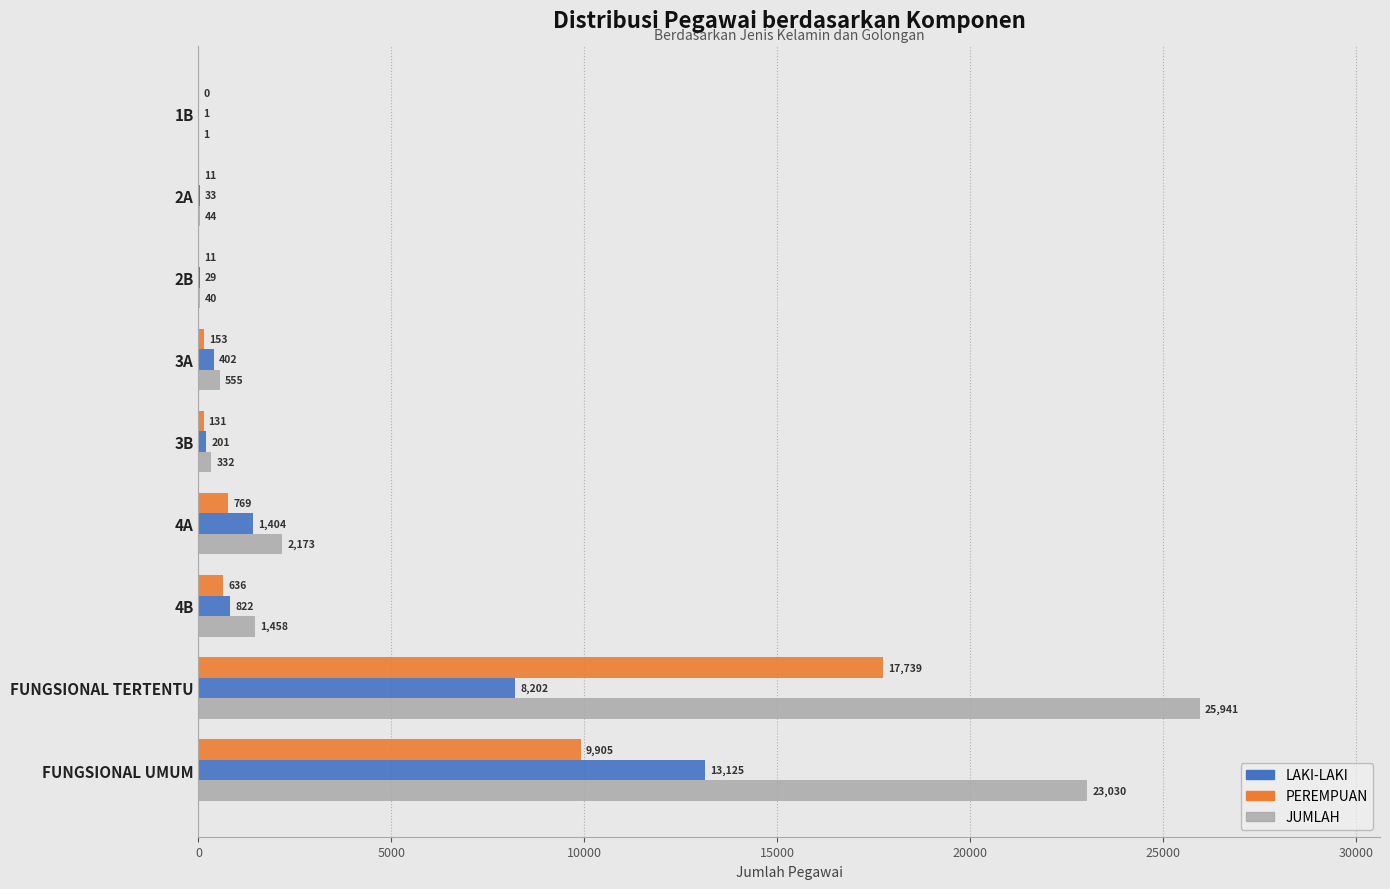

Which category has the highest value in the PEREMPUAN series?

FUNGSIONAL TERTENTU